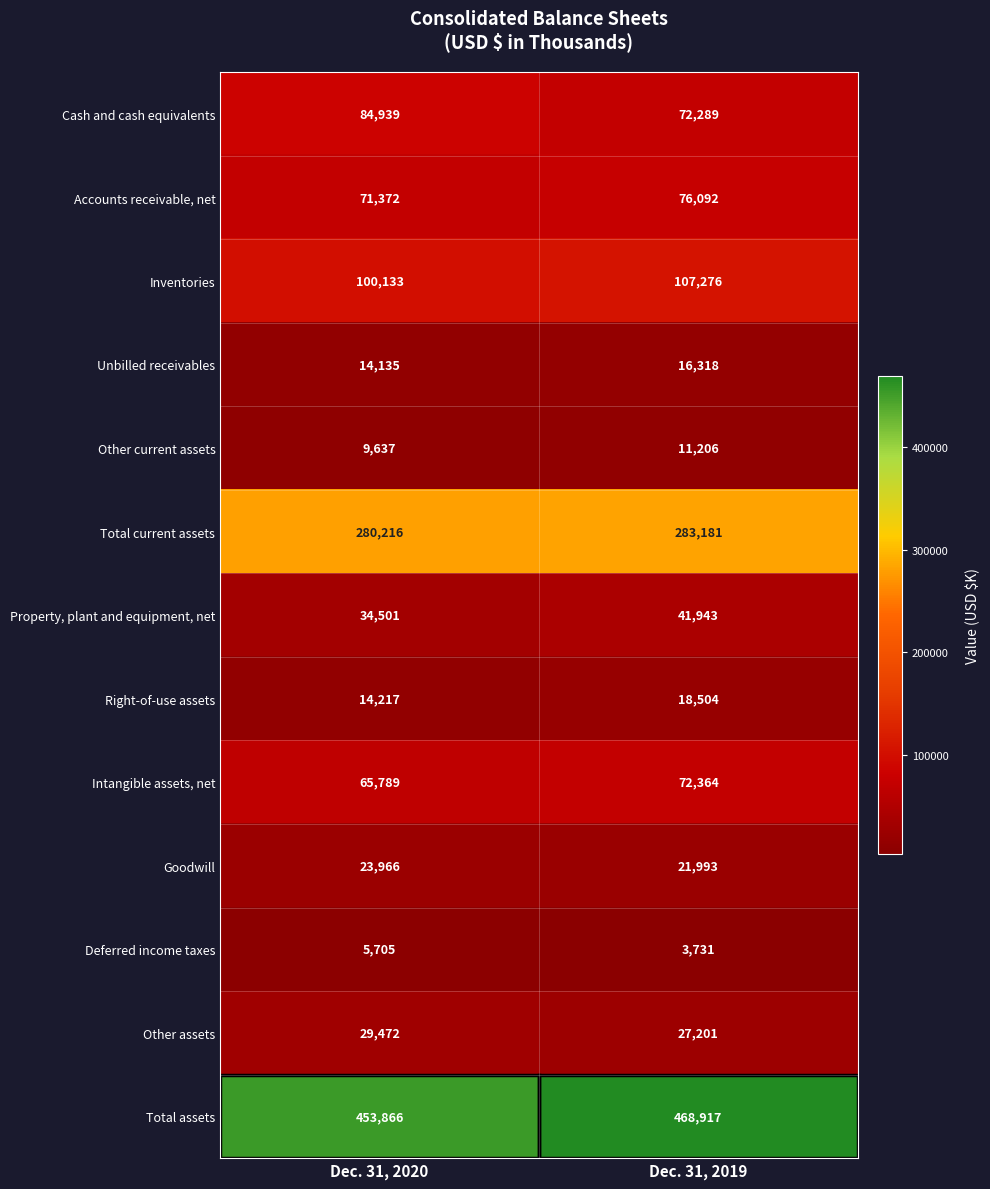

What is the sum of all Property, plant and equipment, net values?

76444